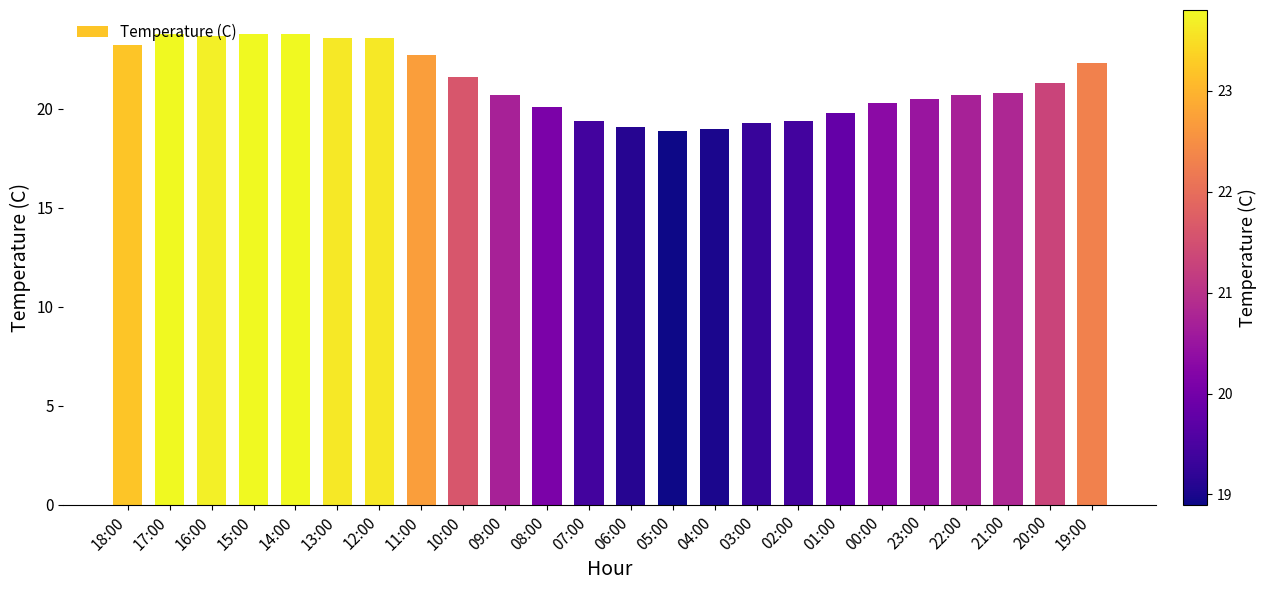

Reading right to left, transcribe all the data shown in this chart.

22.3	21.3	20.8	20.7	20.5	20.3	19.8	19.4	19.3	19.0	18.9	19.1	19.4	20.1	20.7	21.6	22.7	23.6	23.6	23.8	23.8	23.7	23.8	23.2